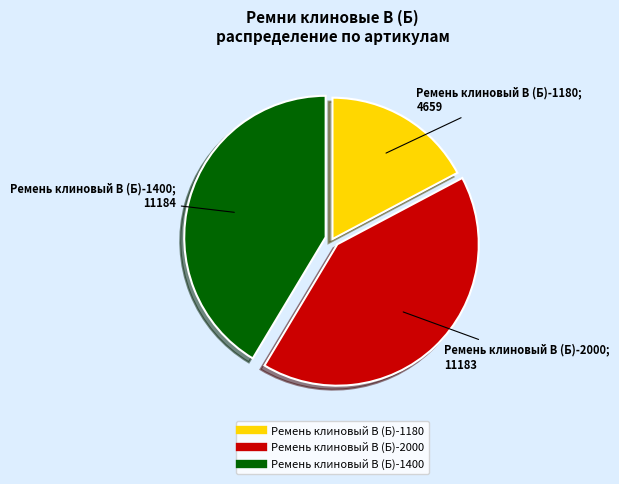

Count the number of slices in the pie.

3